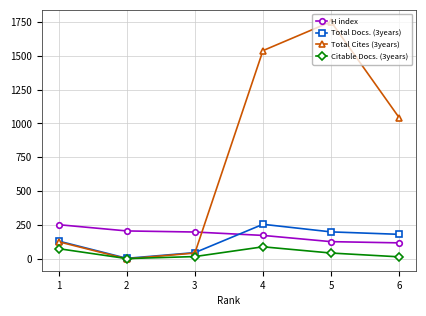

Which series has the largest range (max minus min)?

Total Cites (3years)